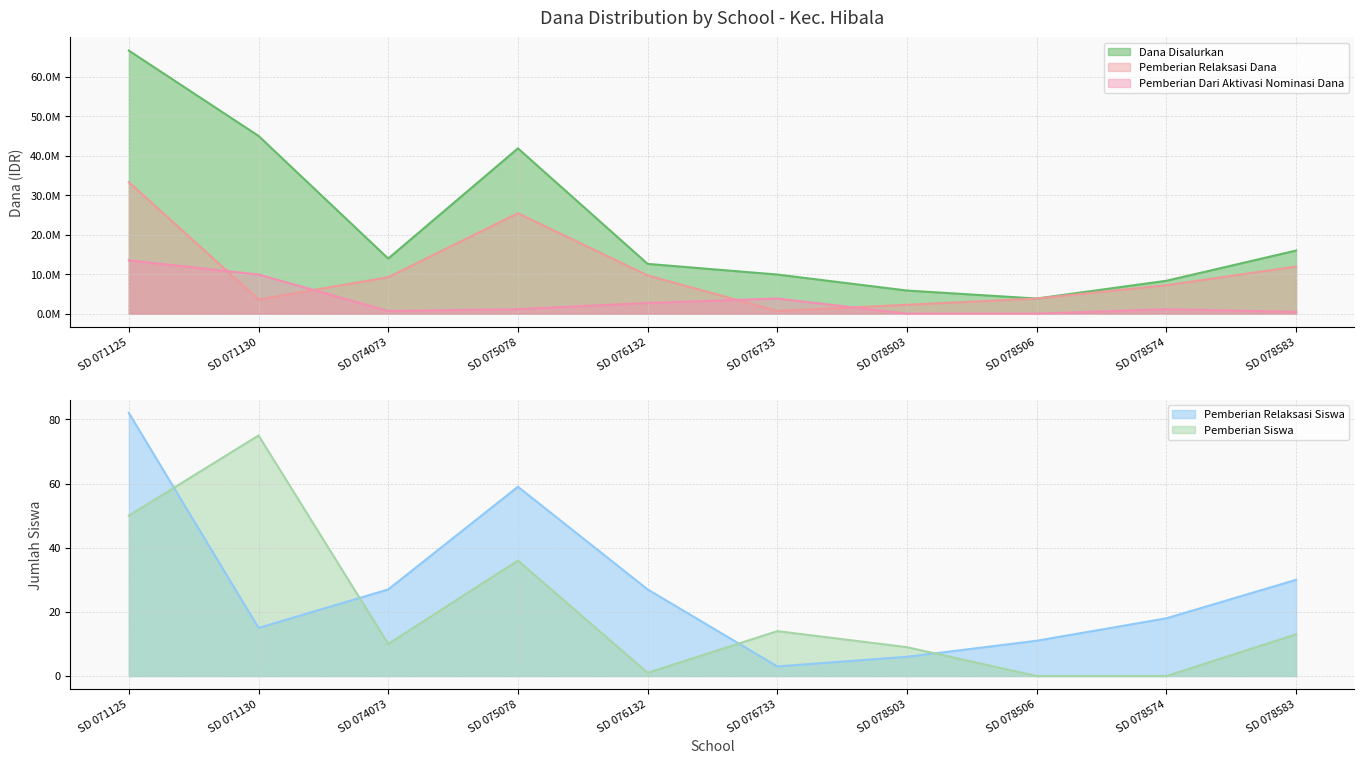

What are all the series names shown in the legend?

Pemberian Relaksasi Dana, Pemberian Relaksasi Siswa, Pemberian Siswa, Dana Disalurkan, Pemberian Dari Aktivasi Nominasi Dana